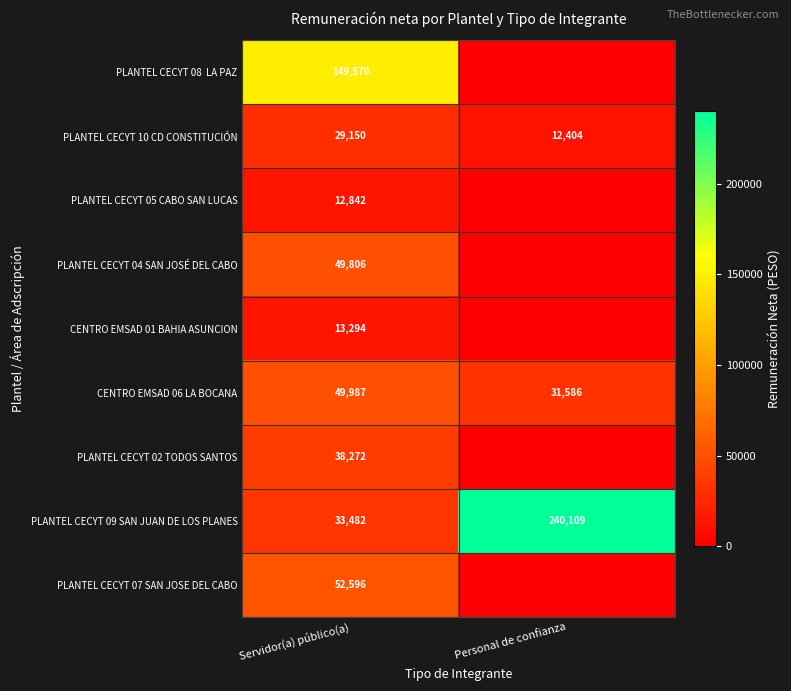

How many series are shown in this chart?

9